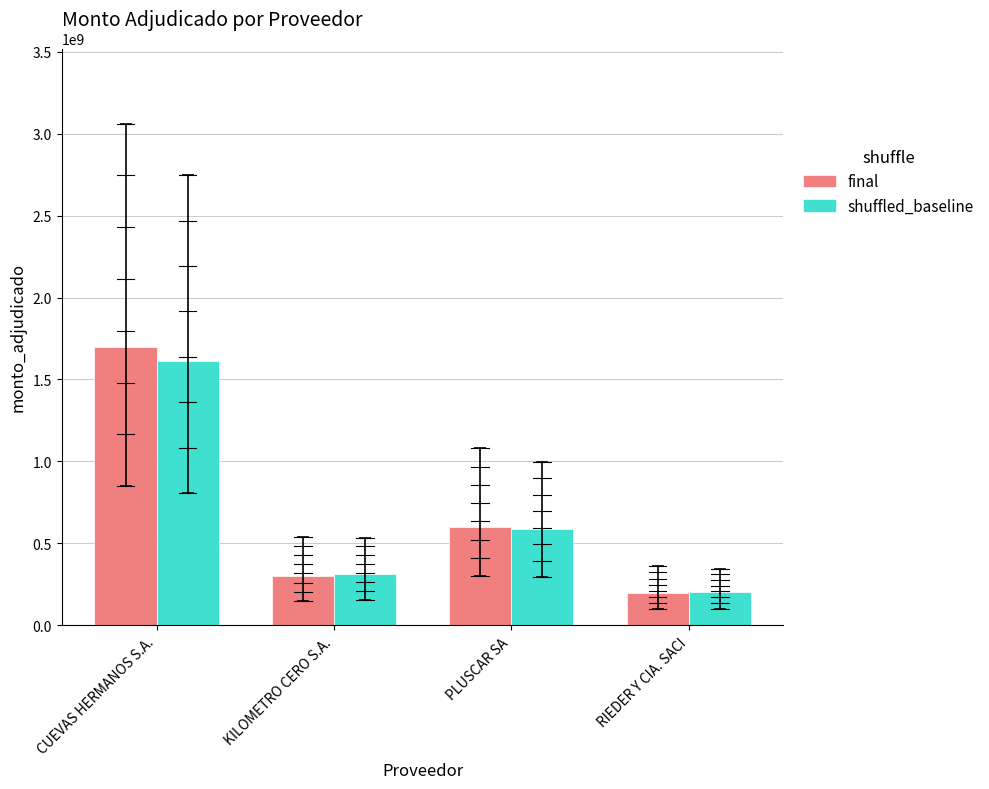

Count the number of data series in this chart.

2